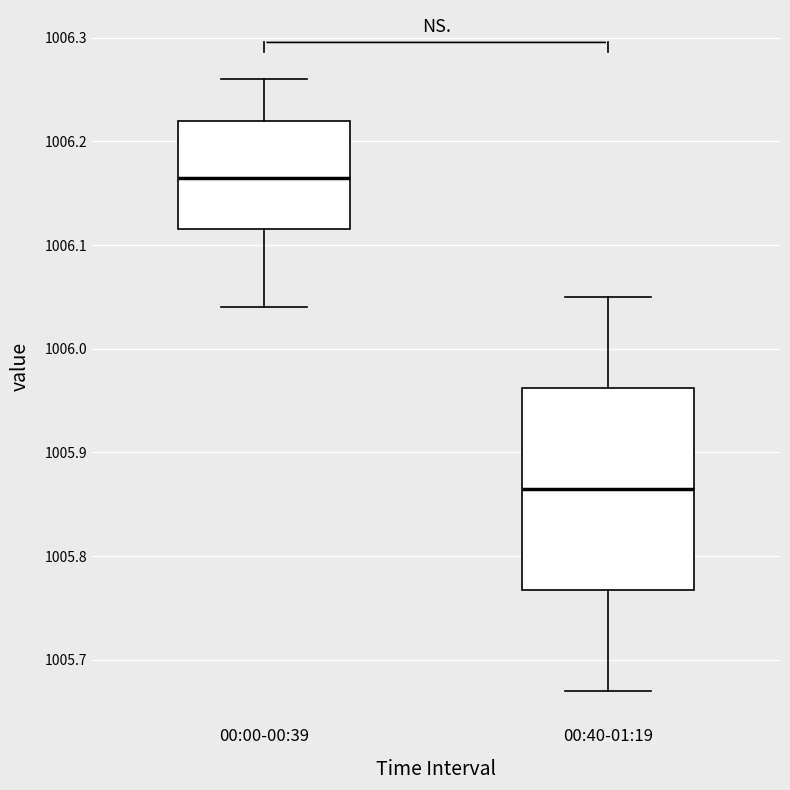

Where is the lower edge of the box for 00:40-01:19 on the y-axis? The values are not printed on the chart, so give them approximately, as read against the axis.

1005.77